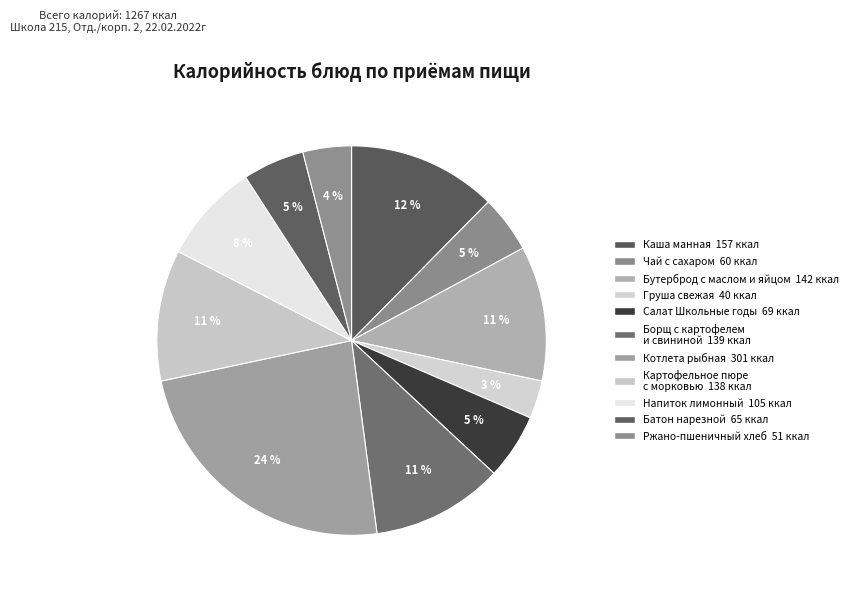

How many segments does this pie chart have?

11